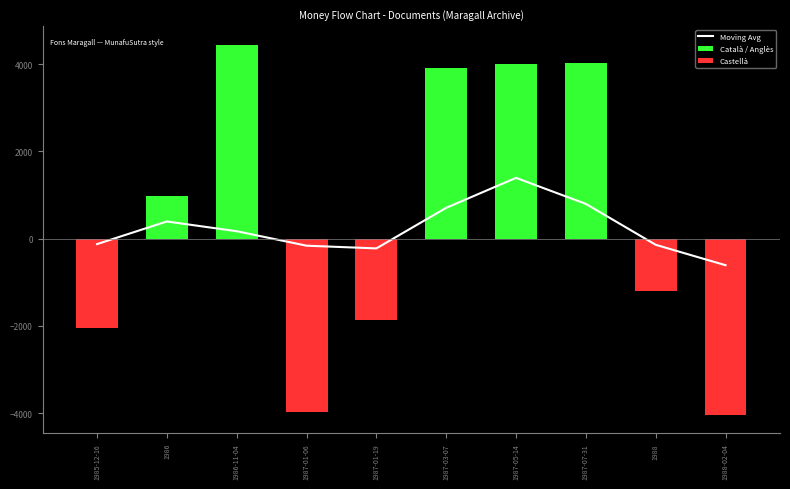

Reading left to right, what are all the values shown in this chart?

Moving Avg: -127.4	390.9	167.3	-164.1	-226.2	703.7	1390.3	793.8	-143.7	-611.8
Català / Anglès: 0.0	968.0	4443.0	0.0	0.0	3911.0	3994.0	4012.0	0.0	0.0
Castellà: -2060.0	0.0	0.0	-3977.0	-1873.0	0.0	0.0	0.0	-1202.0	-4042.0